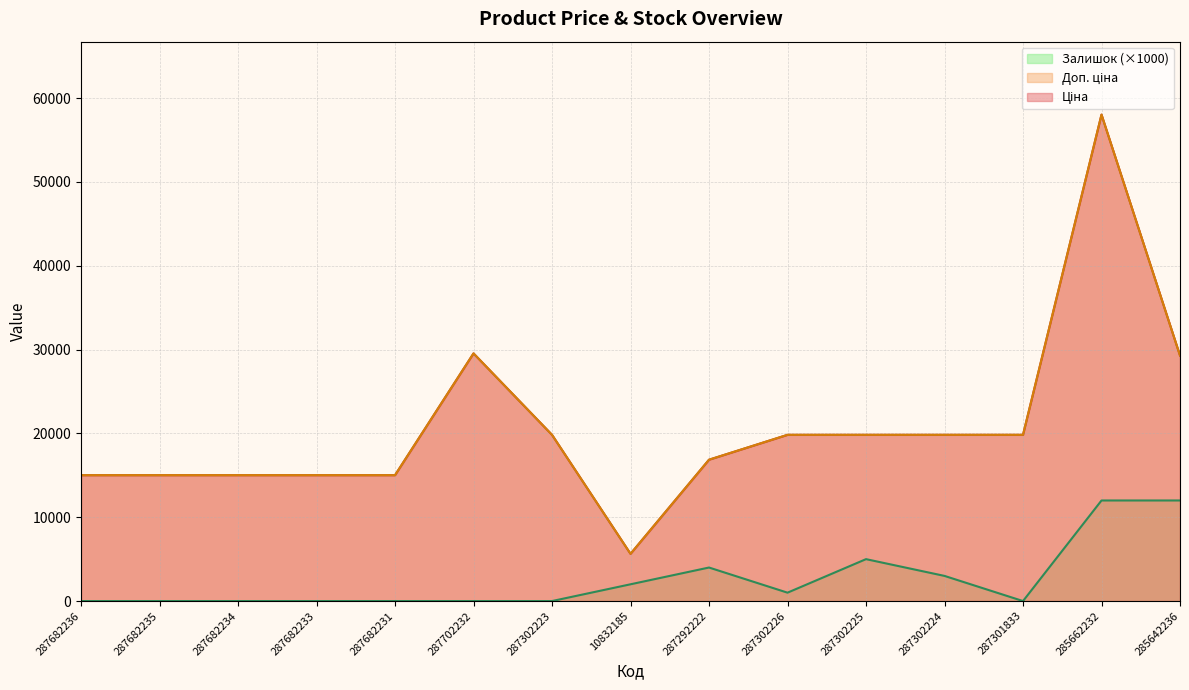

True or false: Залишок and Ціна cross at least once.

False